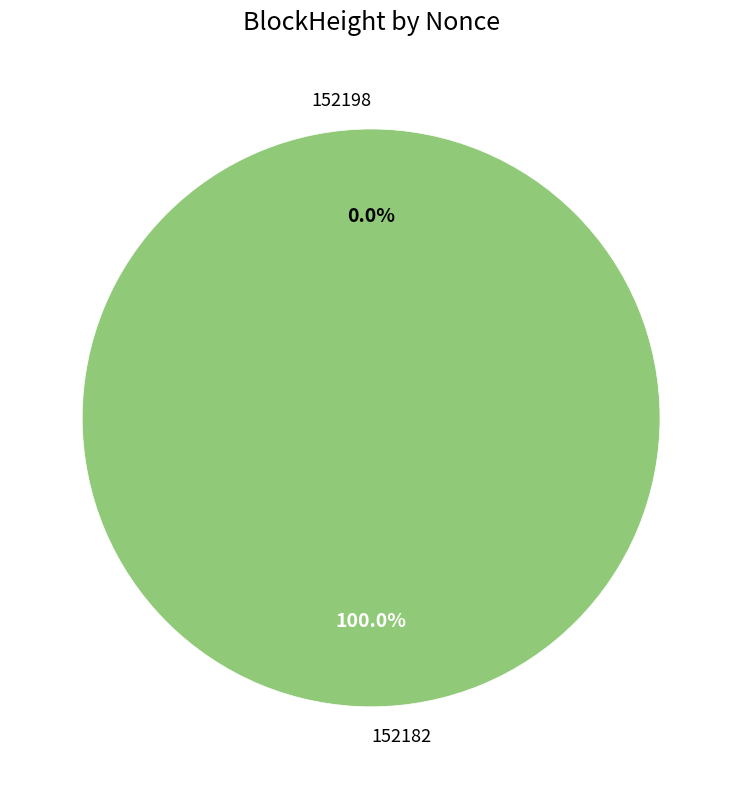

Which has a higher value, 152198 or 152182?

152182